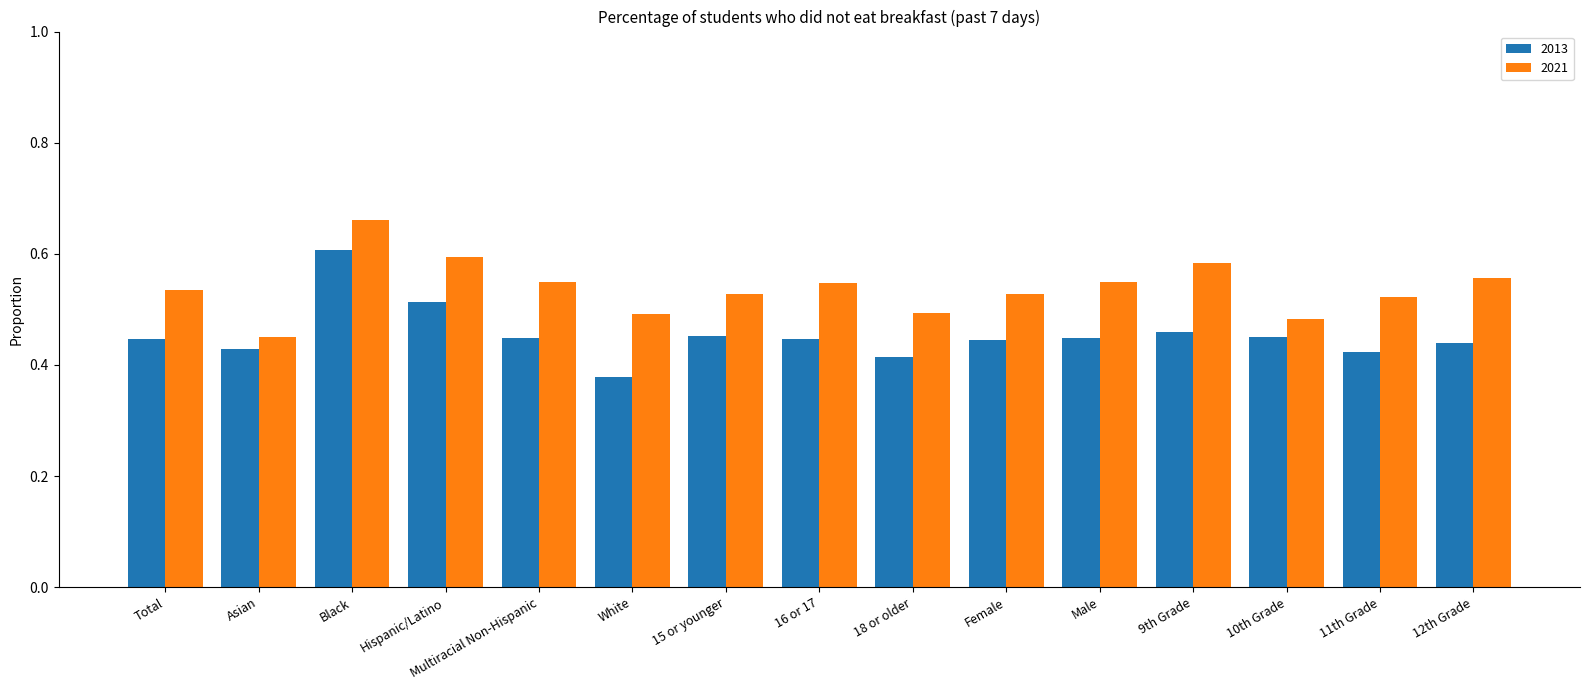

What position from the left is Male?

11